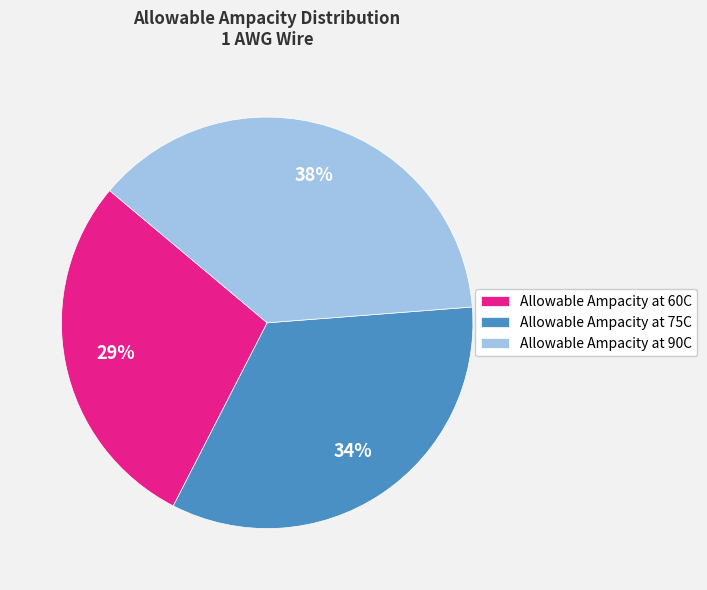

What percentage is the Allowable Ampacity at 90C slice, to the nearest percent?

38%